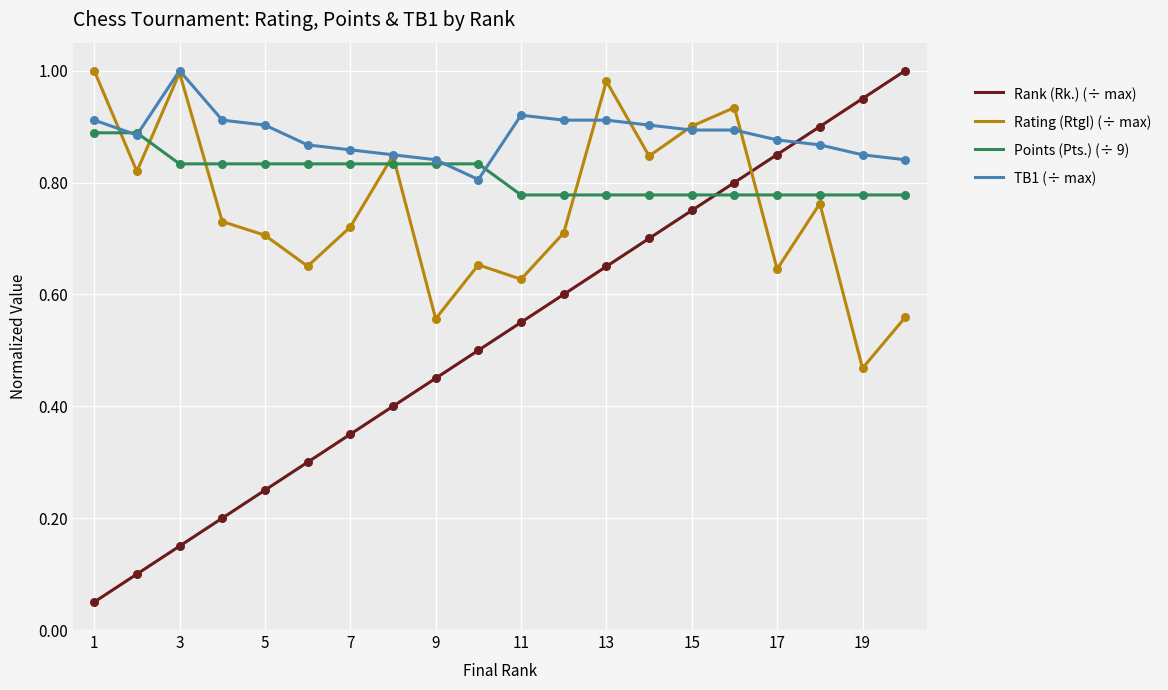

Which series has the largest range (max minus min)?

Rank (Rk.) (÷ max)